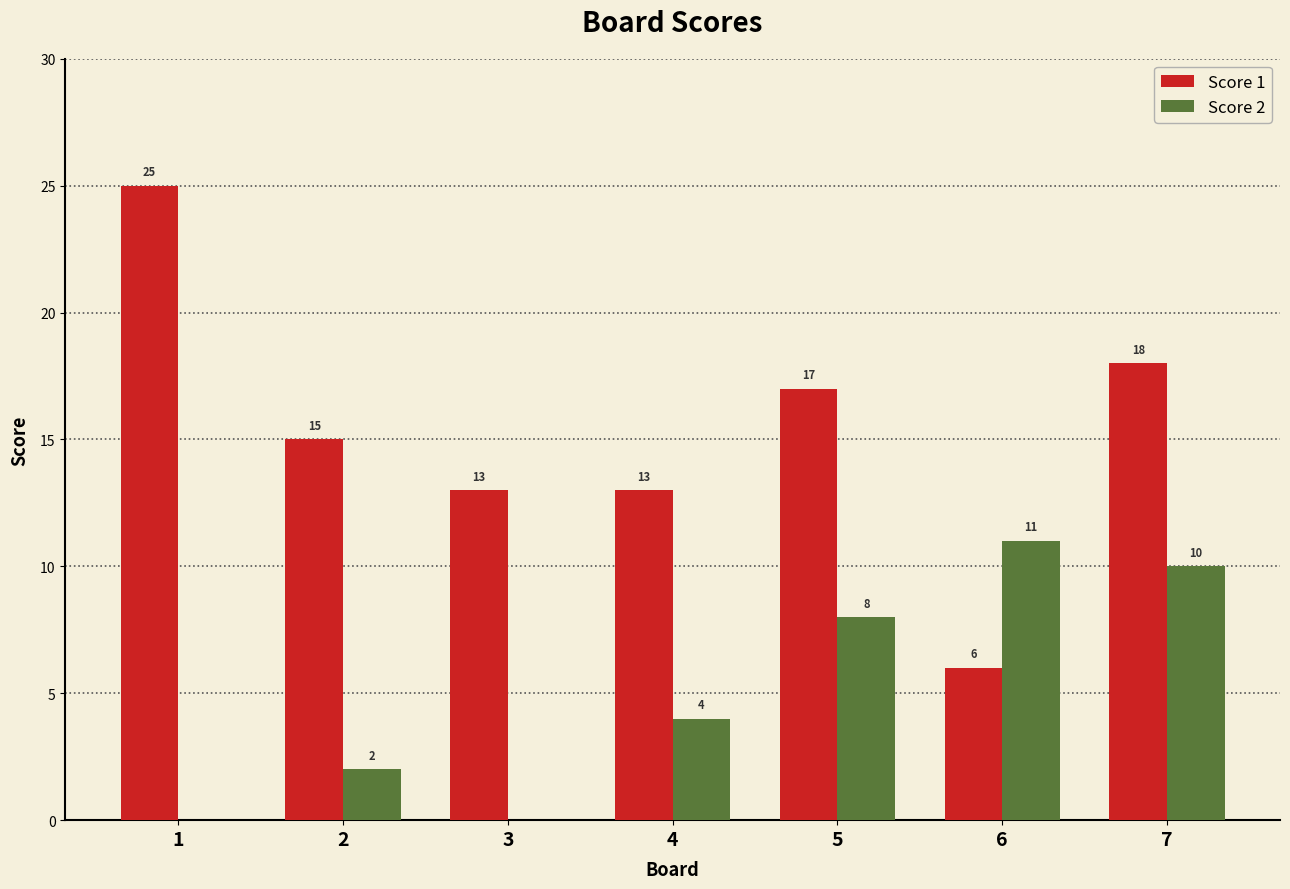

What is the difference between the Score 1 values at 2 and 6?

9